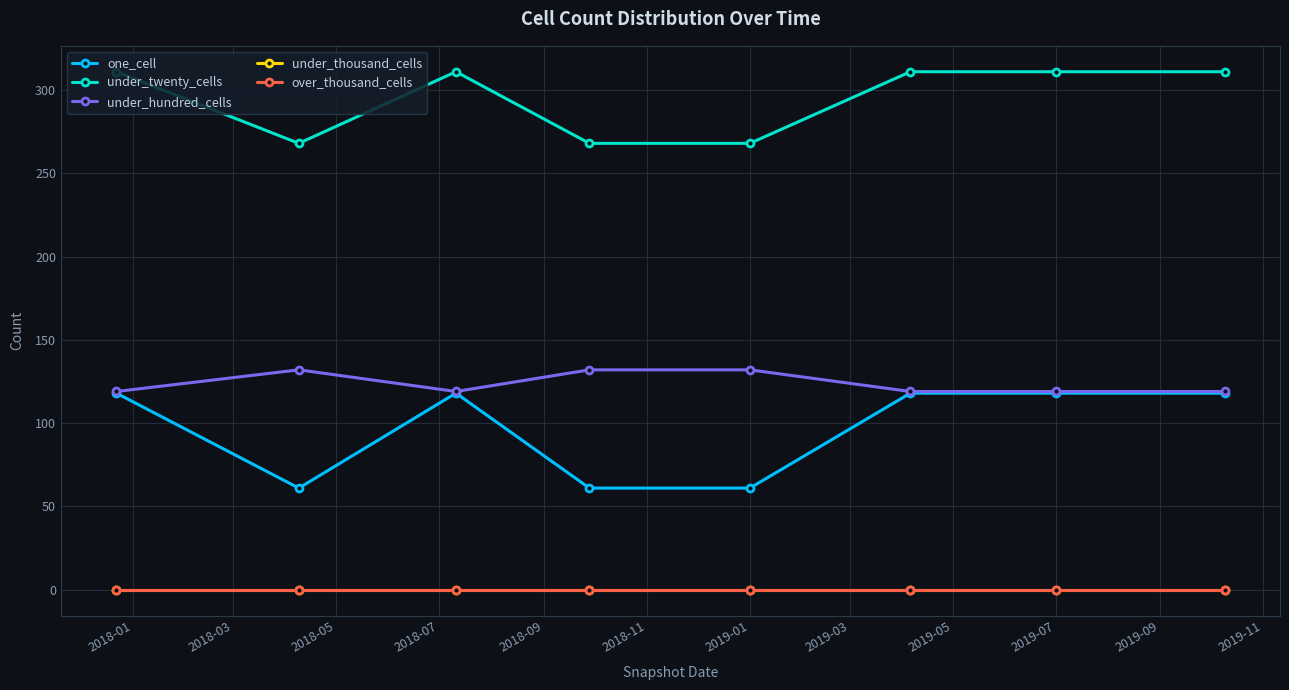

True or false: one_cell and under_thousand_cells cross at least once.

False